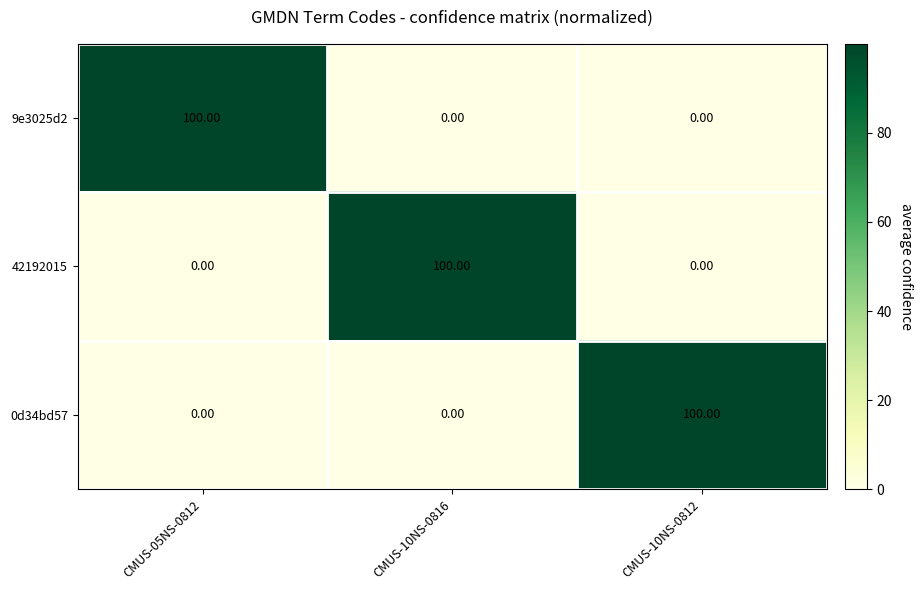

What is the difference between the maximum and minimum values in the 0d34bd57 series?

100